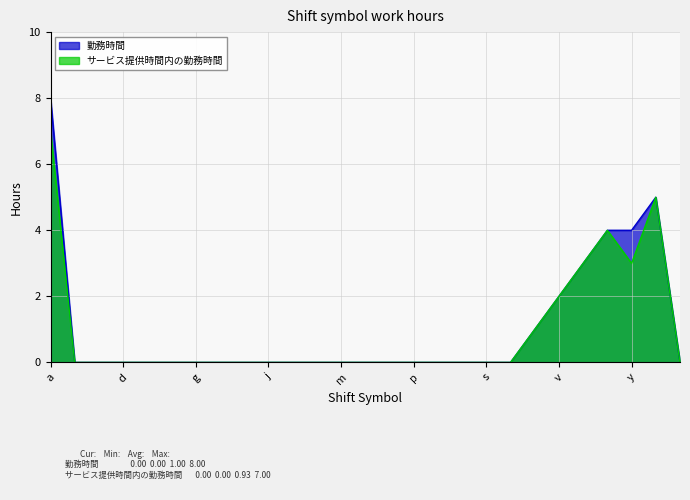

How many values in the 勤務時間 series exceed 0?

7